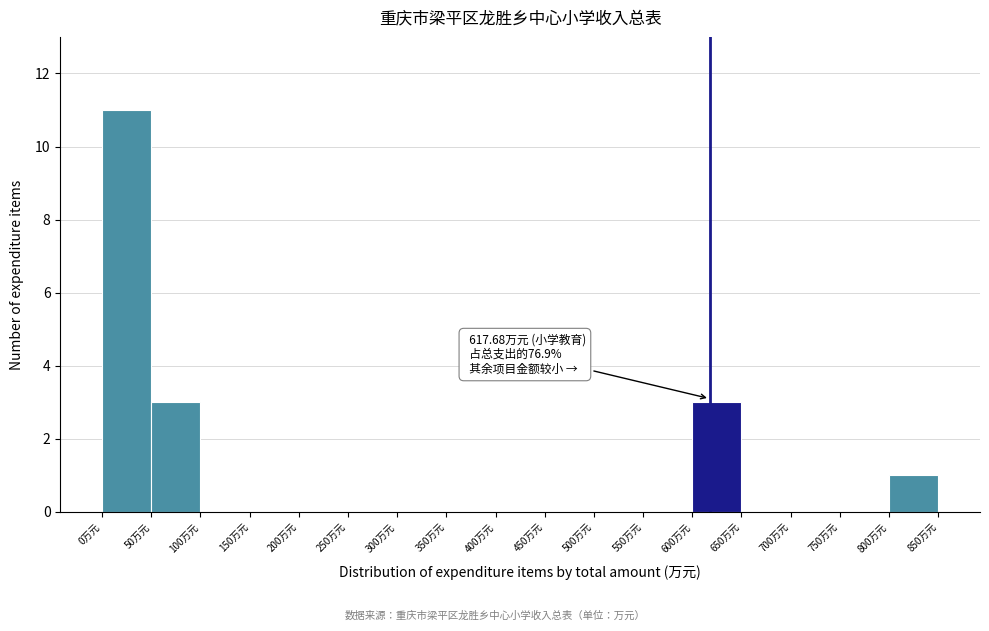

Over which range of the x-axis is the bar tallest?

0 to 50